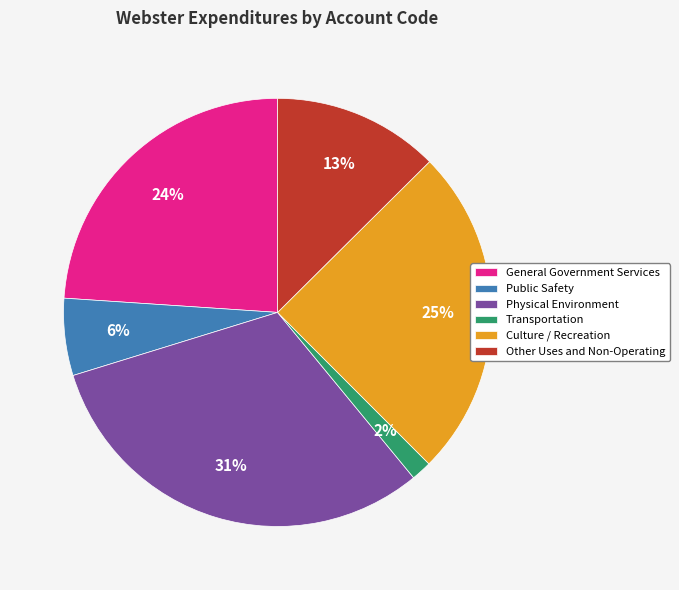

Rank the categories by value from highest to lowest.

Physical Environment, Culture / Recreation, General Government Services, Other Uses and Non-Operating, Public Safety, Transportation